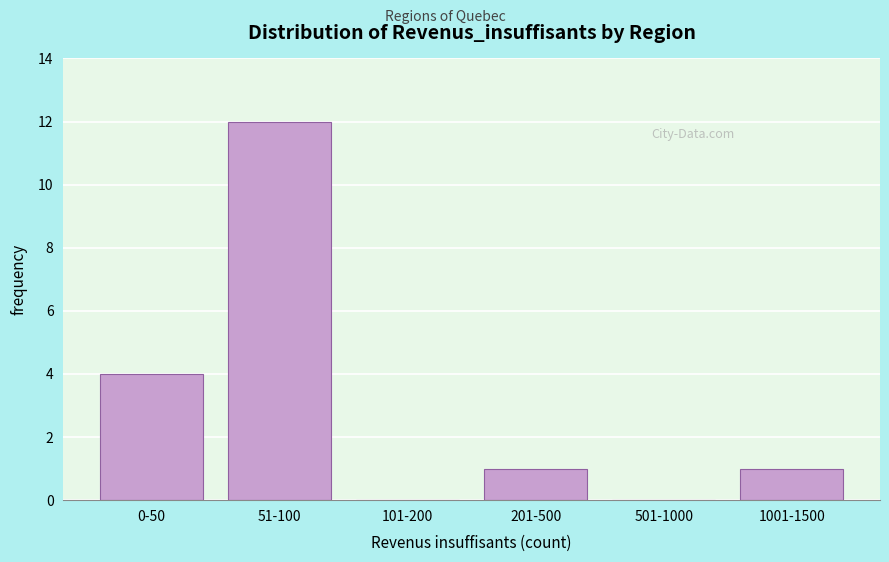

Reading right to left, transcribe all the data shown in this chart.

1001-1500=1	501-1000=0	201-500=1	101-200=0	51-100=12	0-50=4